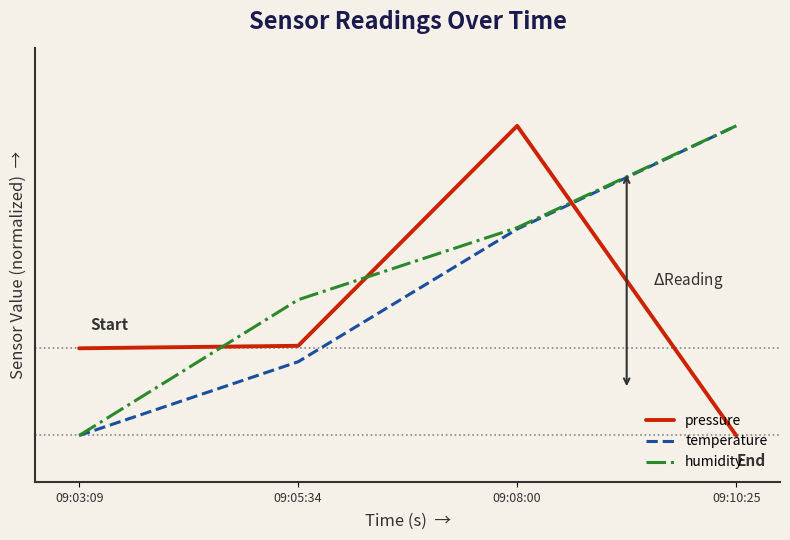

At which label does pressure reach its peak?

09:08:00